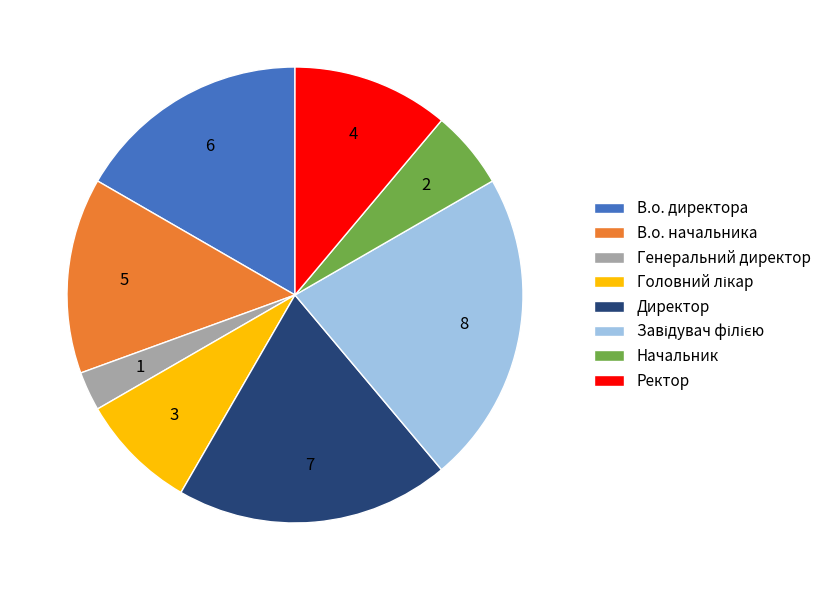

Which category has the smallest portion of the pie?

Генеральний директор